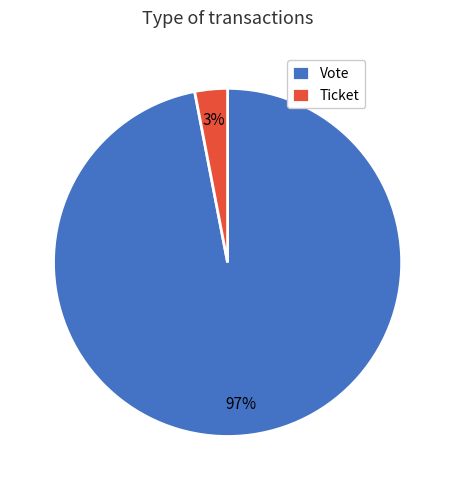

To the nearest percent, what is the combined percentage of Ticket and Vote?

100%